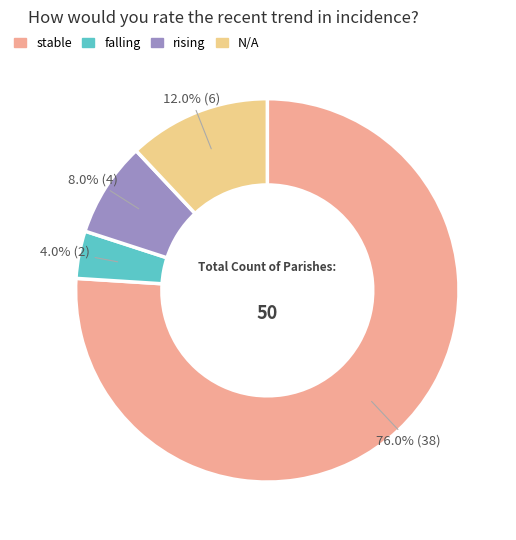

Is it true that falling is 4% of the pie?

True